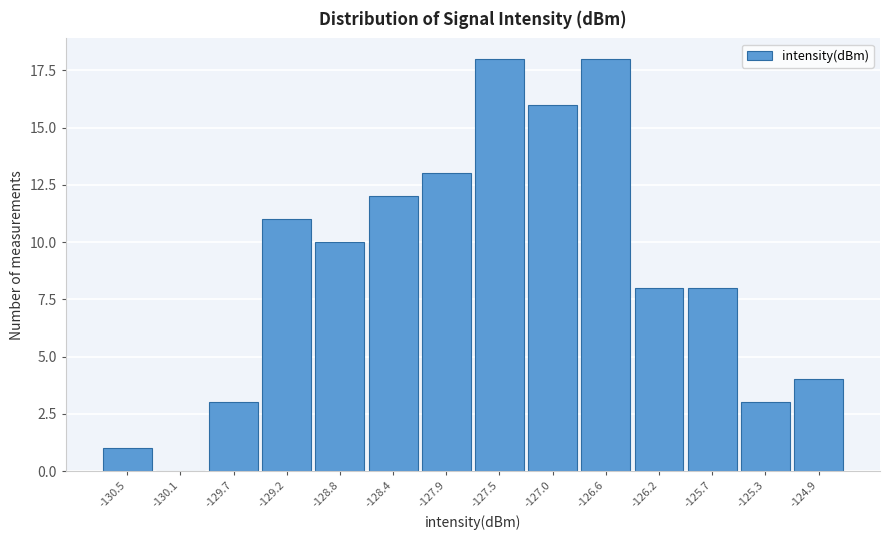

Reading left to right, list all the values displayed in this chart.

-130.5=1	-130.1=0	-129.7=3	-129.2=11	-128.8=10	-128.4=12	-127.9=13	-127.5=18	-127.0=16	-126.6=18	-126.2=8	-125.7=8	-125.3=3	-124.9=4